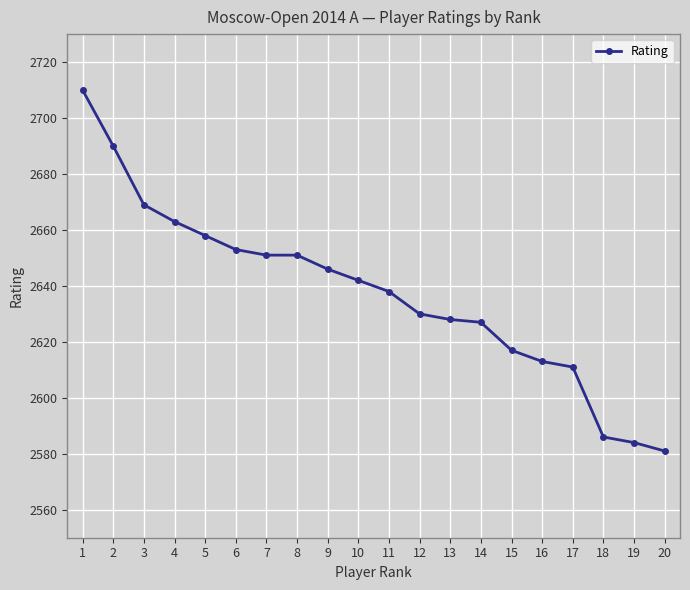

What is the change in value from 14 to 15?

-10